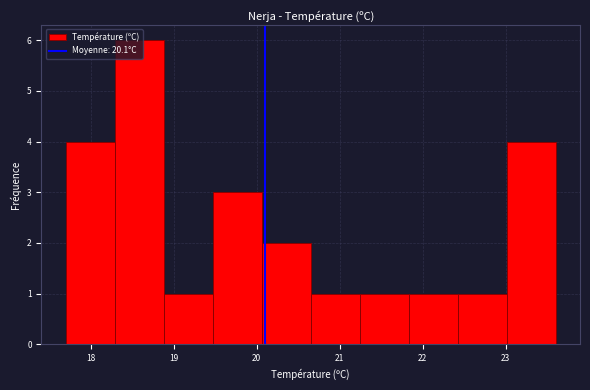

How tall is the bar that spans 19.47 to 20.06 on the x-axis? Neither the bar edges nor the heights are printed on the chart, so give them approximately, as read against the axes.

3